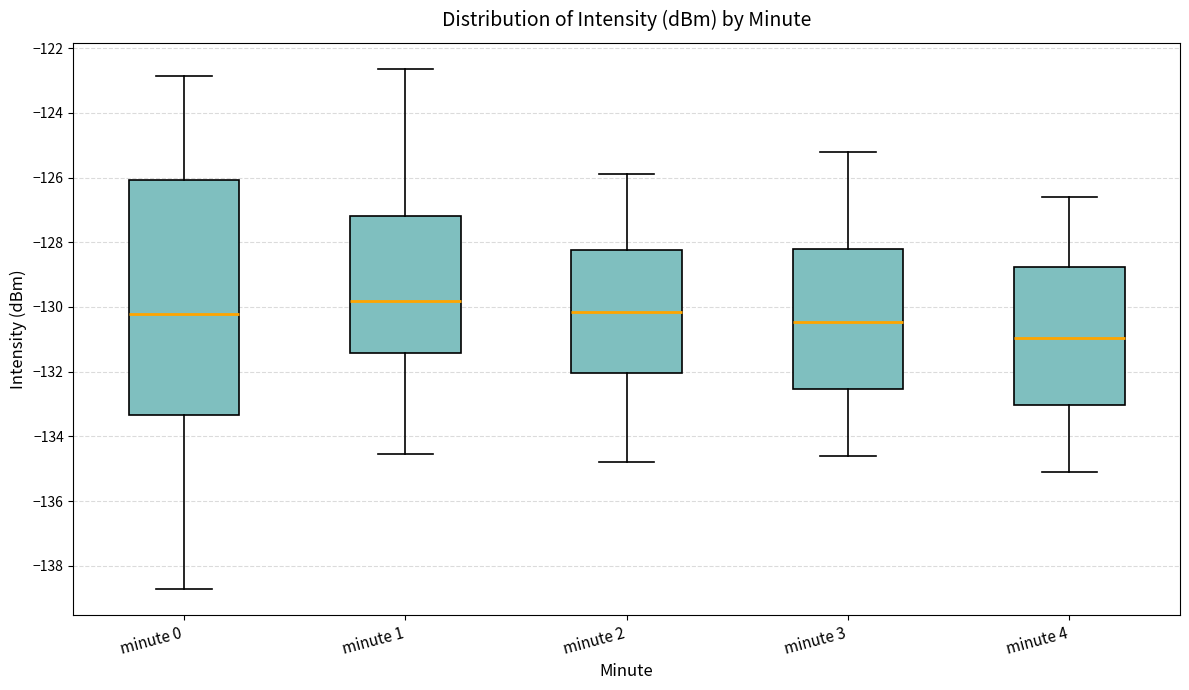

Where is the upper edge of the box for minute 3 on the y-axis? The values are not printed on the chart, so give them approximately, as read against the axis.

-128.2